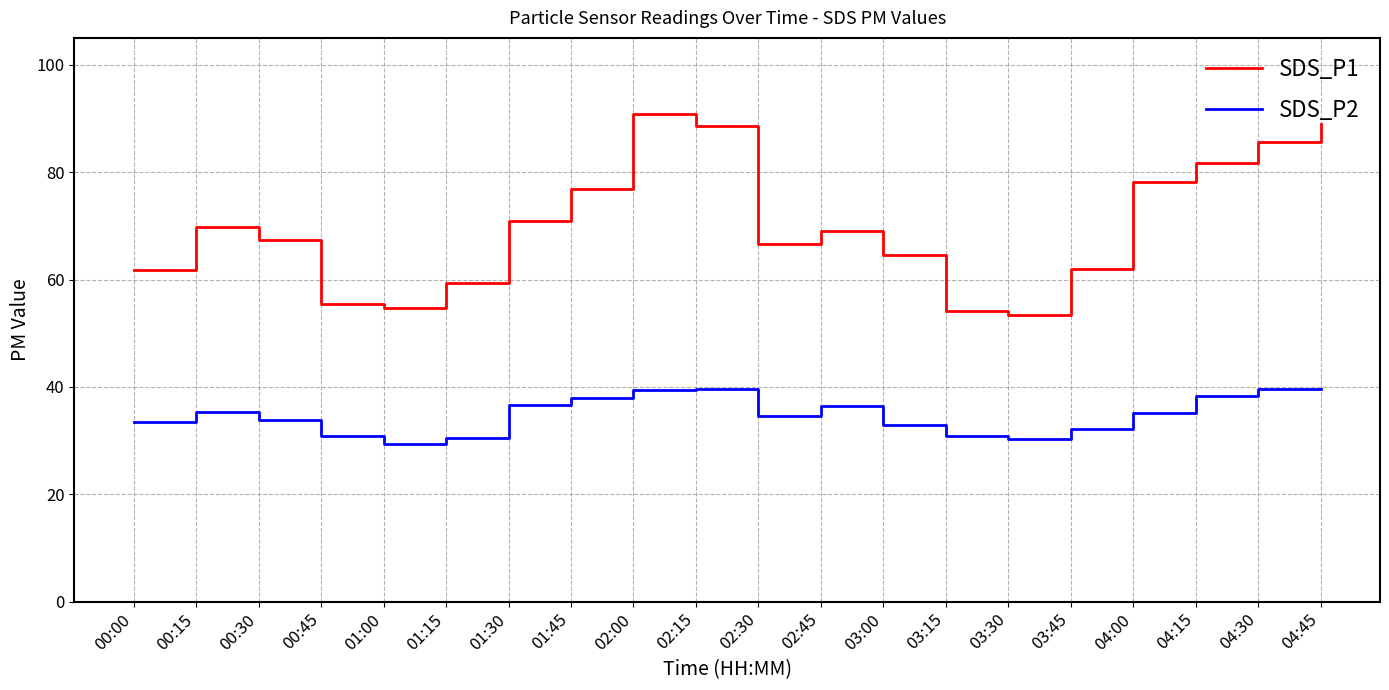

What position from the left is 03:15?

14